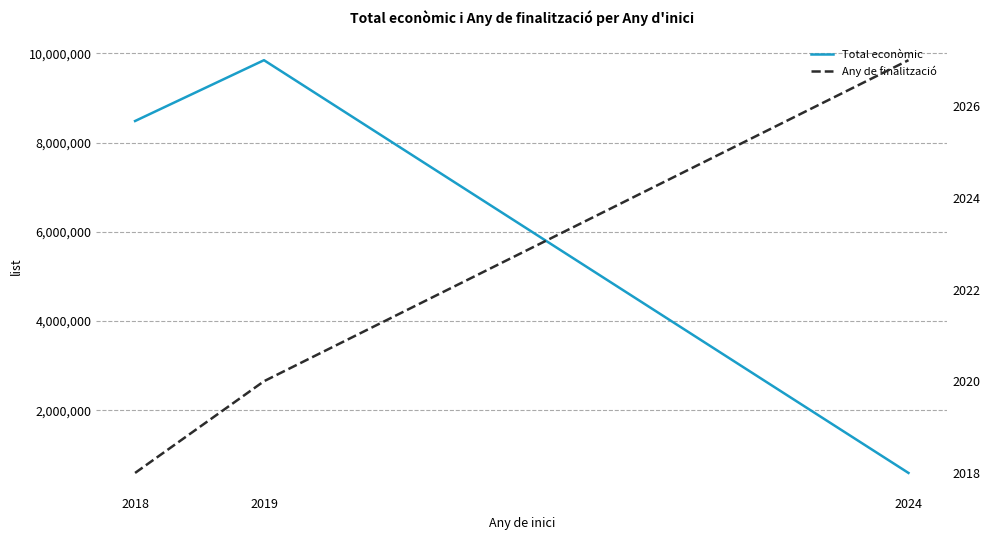

How many values in the Total econòmic series exceed 8484999?

1